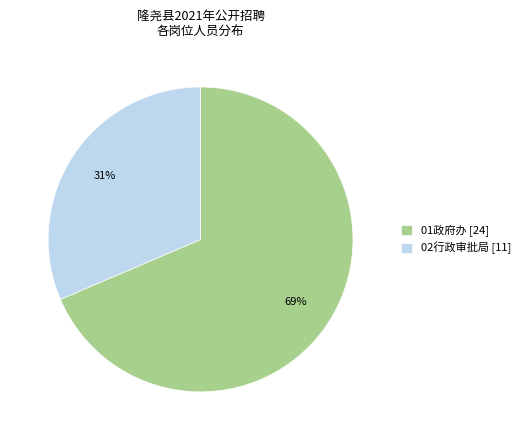

How many segments does this pie chart have?

2